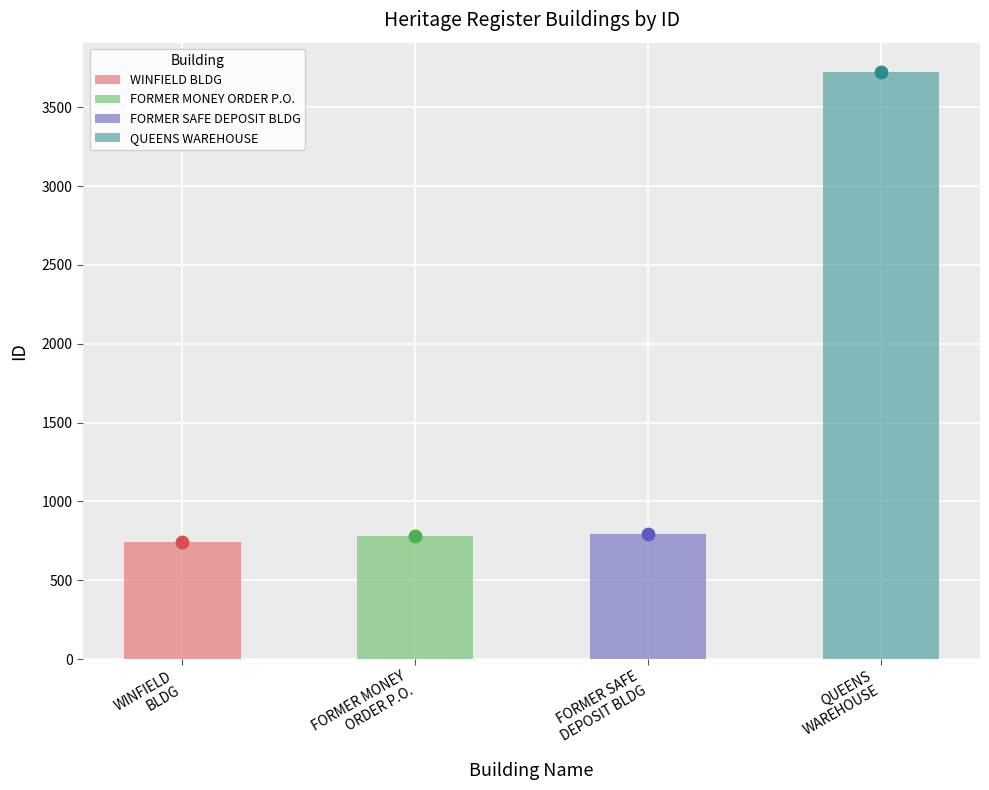

What is the ratio of the value at FORMER SAFE
DEPOSIT BLDG to the value at WINFIELD
BLDG?

1.1